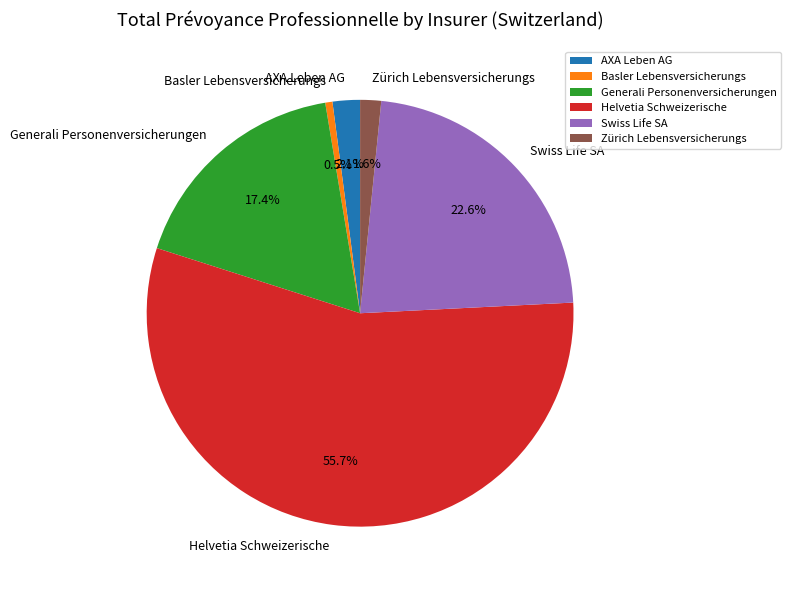

What percentage is the Swiss Life SA slice, to the nearest percent?

23%